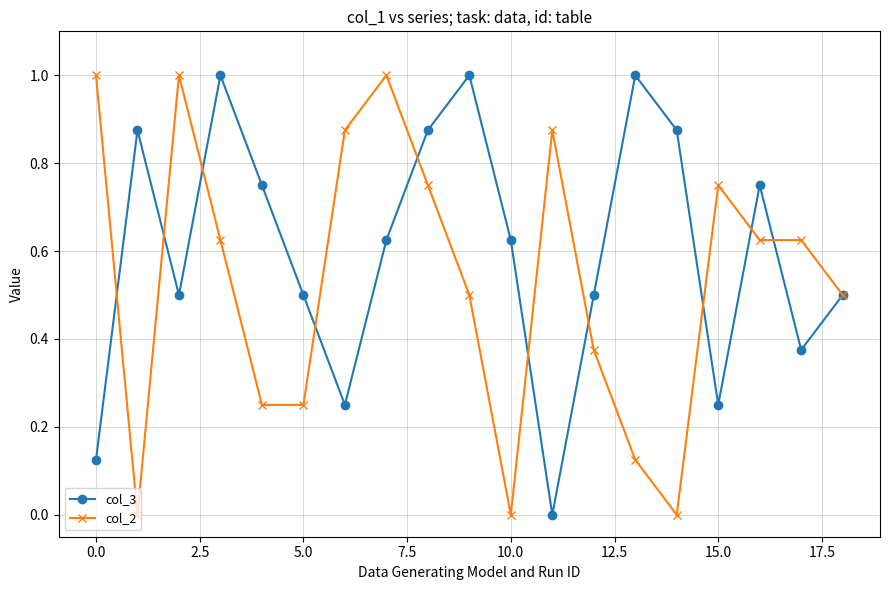

What is the maximum value for col_3?

1.0